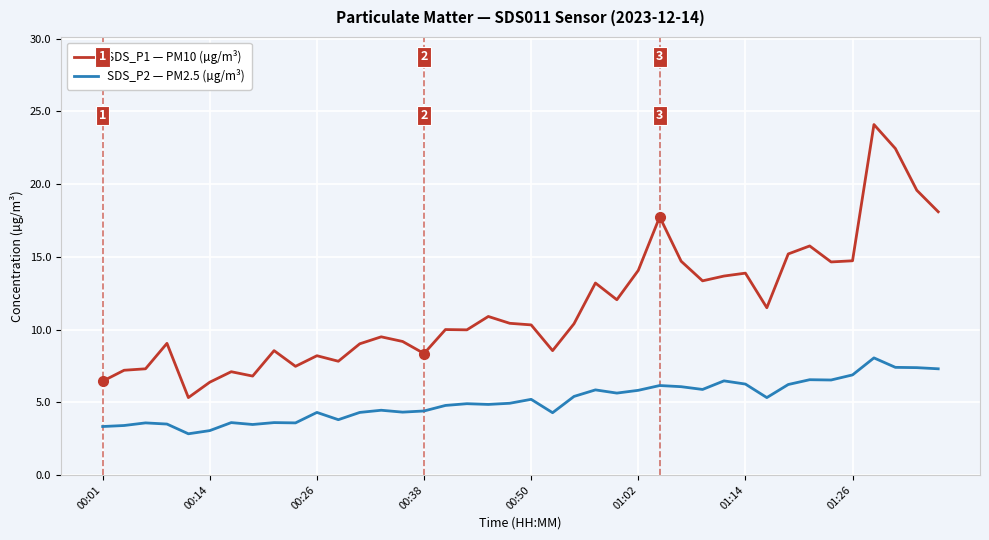

Which series has the largest total across all categories?

SDS_P1 — PM10 (µg/m³)